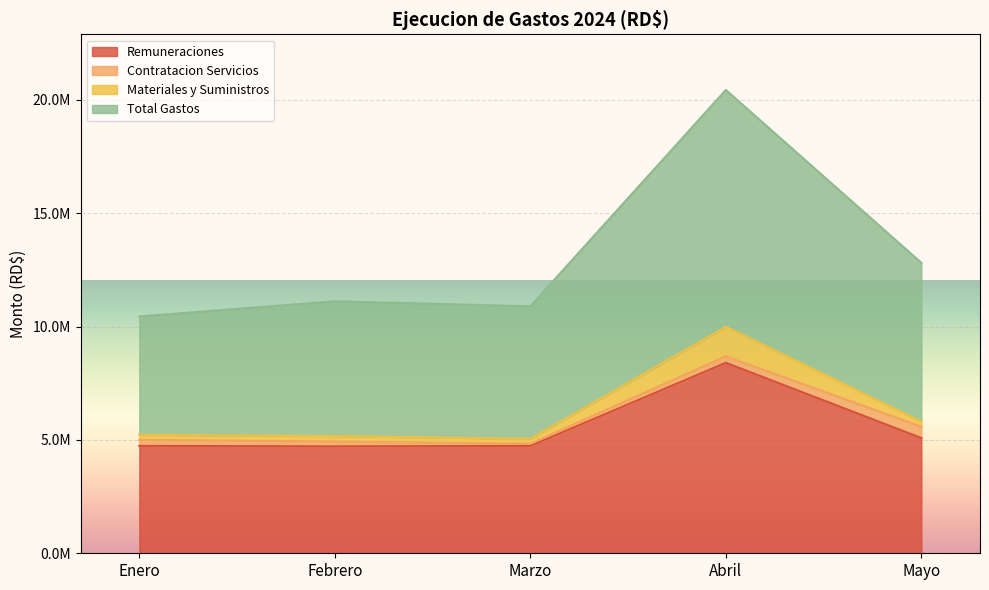

Rank the categories by Remuneraciones value from highest to lowest.

Abril, Mayo, Enero, Marzo, Febrero